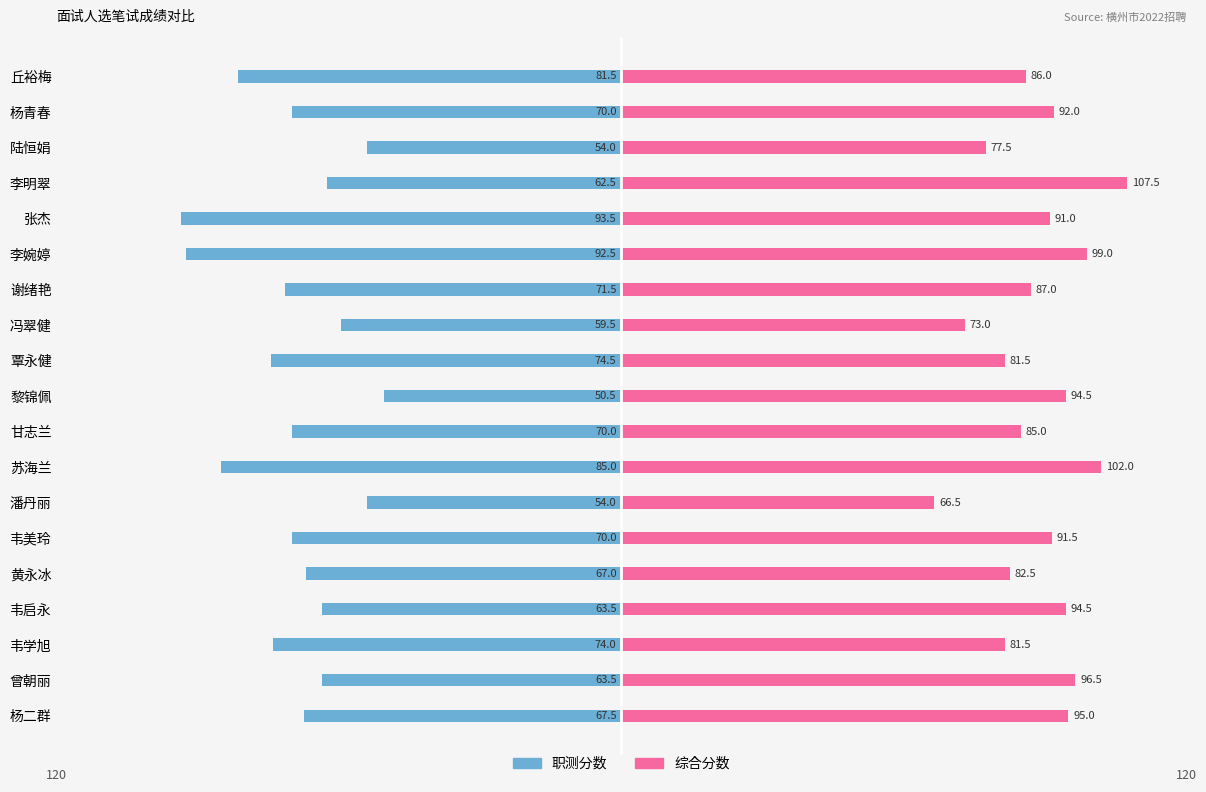

List the series in order of their peak value, highest first.

综合分数, 职测分数